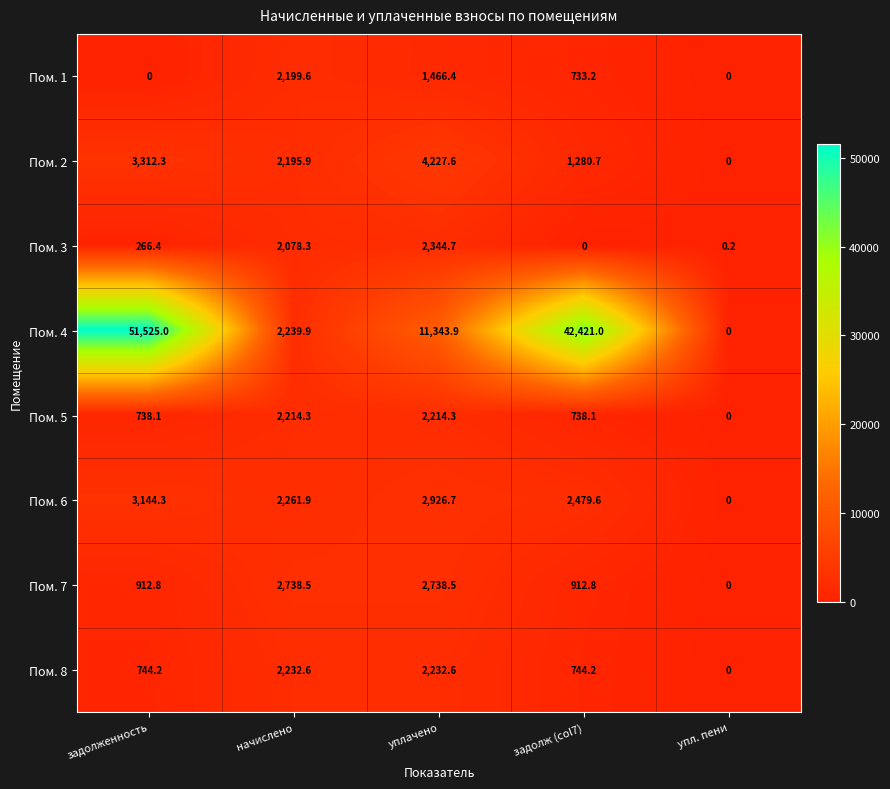

At which label is Пом. 4 closest to 25762?

уплачено